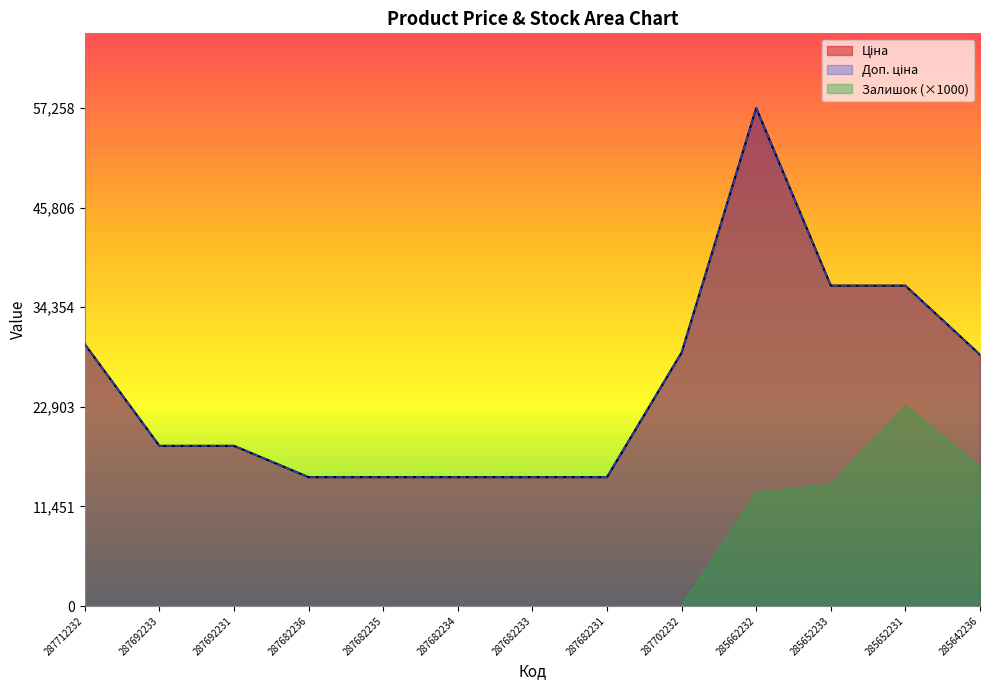

What is the sum of the Ціна values at 287682236 and 287682233?

29635.2